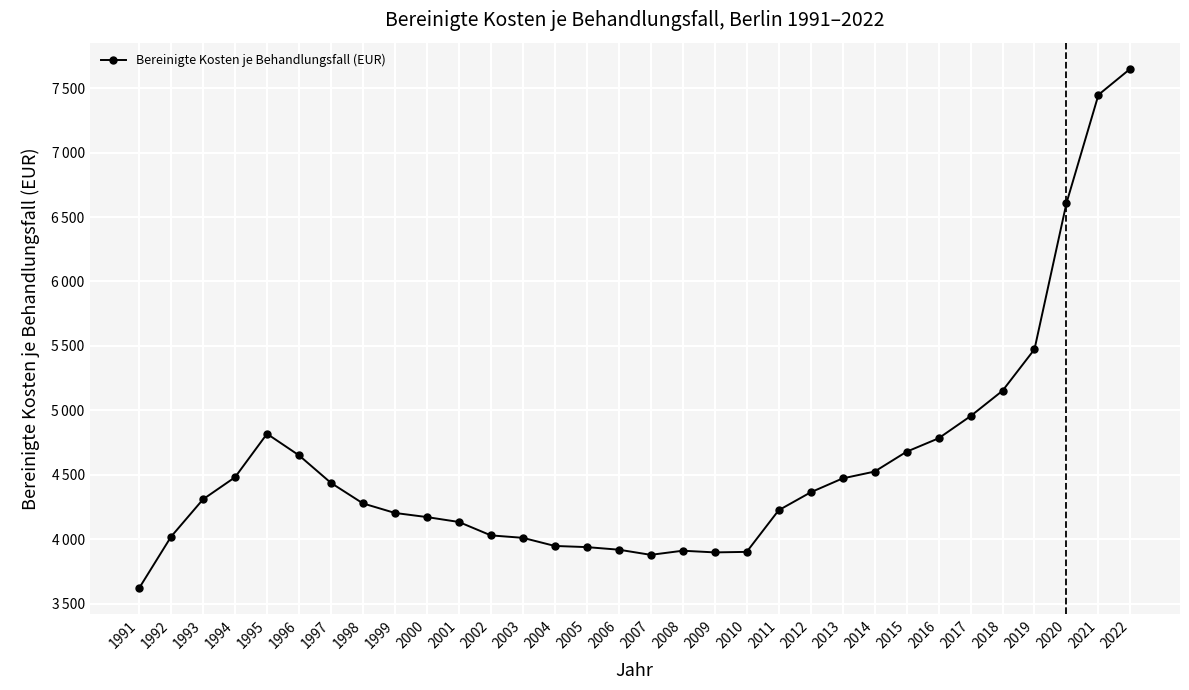

List the labels in order of value, smallest first.

1991, 2007, 2009, 2010, 2008, 2006, 2005, 2004, 2003, 1992, 2002, 2001, 2000, 1999, 2011, 1998, 1993, 2012, 1997, 2013, 1994, 2014, 1996, 2015, 2016, 1995, 2017, 2018, 2019, 2020, 2021, 2022